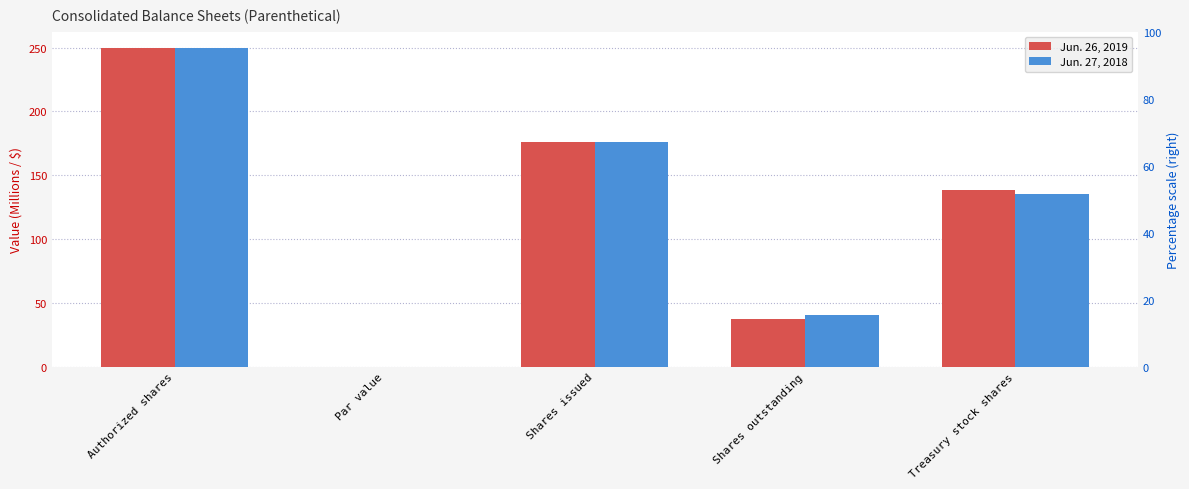

True or false: Jun. 26, 2019 has a value of 429.1 at Authorized shares.

False